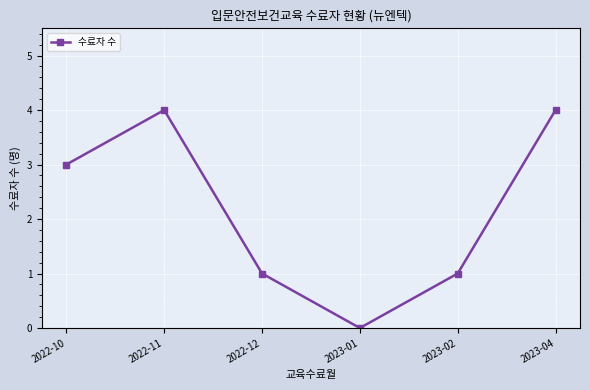

At which category does the chart reach its minimum across all series?

2023-01